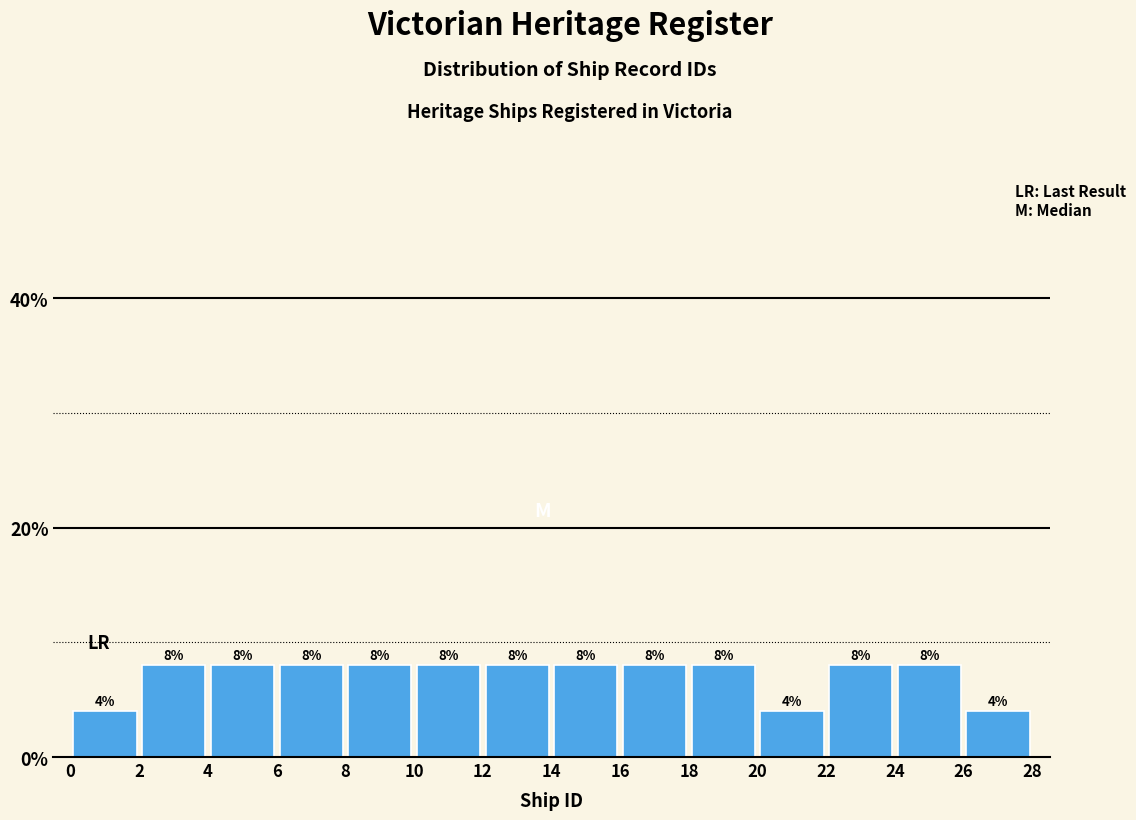

Reading left to right, list every bar in this chart as the range it spans on the x-axis followed by its height.

0 to 2: 4
2 to 4: 8
4 to 6: 8
6 to 8: 8
8 to 10: 8
10 to 12: 8
12 to 14: 8
14 to 16: 8
16 to 18: 8
18 to 20: 8
20 to 22: 4
22 to 24: 8
24 to 26: 8
26 to 28: 4